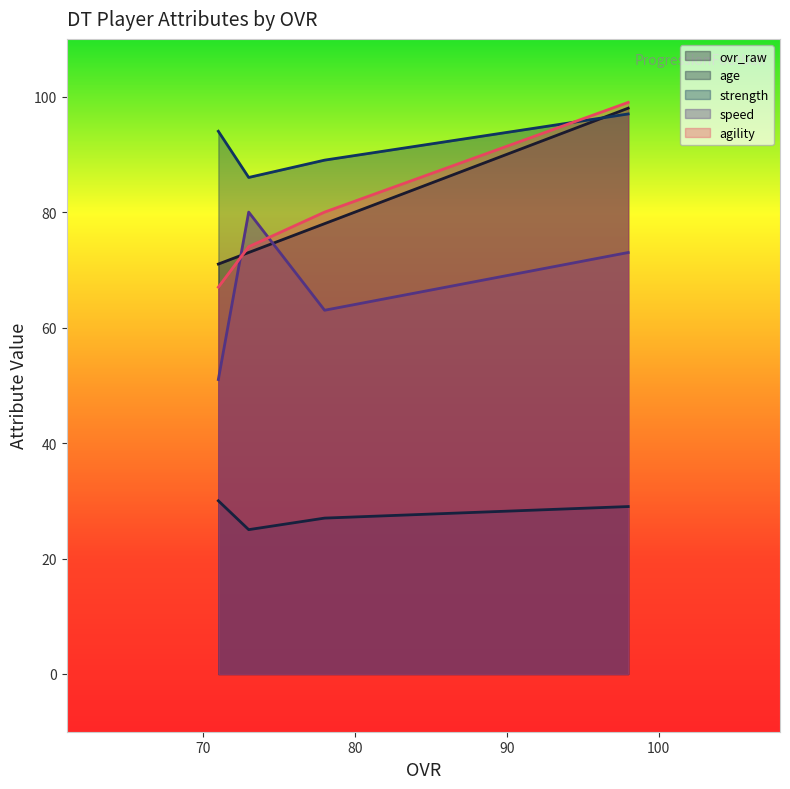

How many speed values are between 63 and 80?

3